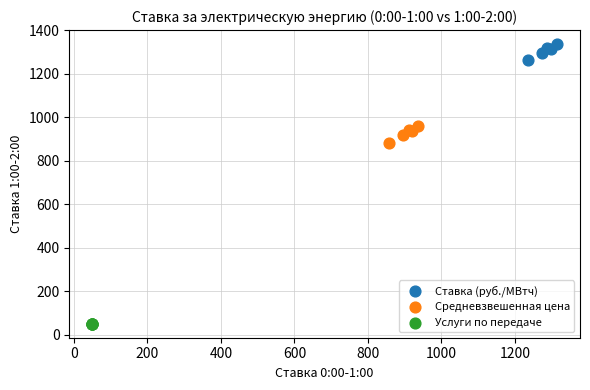

Which series reaches the maximum Y coordinate?

Ставка (руб./МВтч)